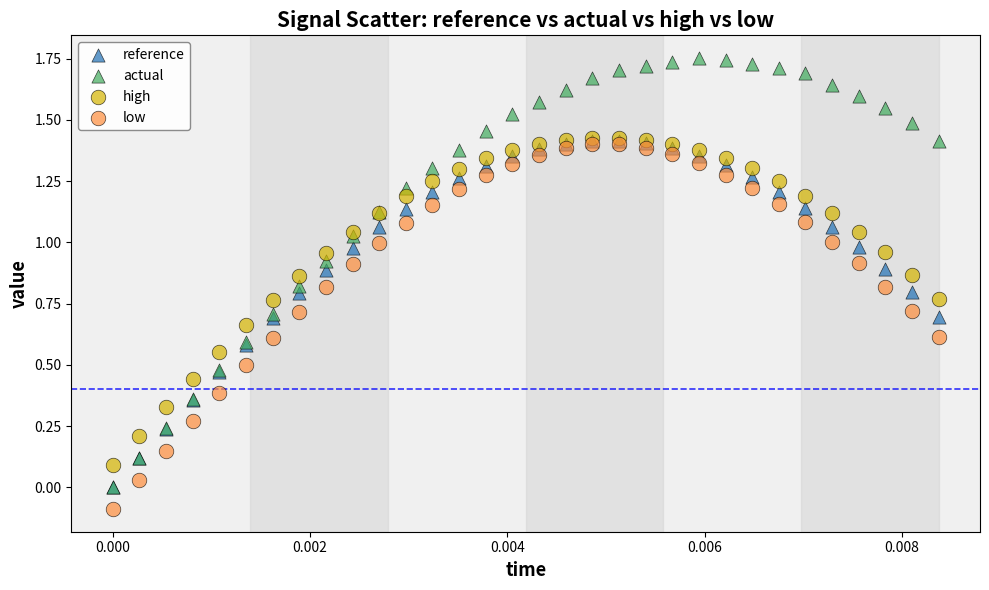

What are all the series names shown in the legend?

reference, actual, high, low